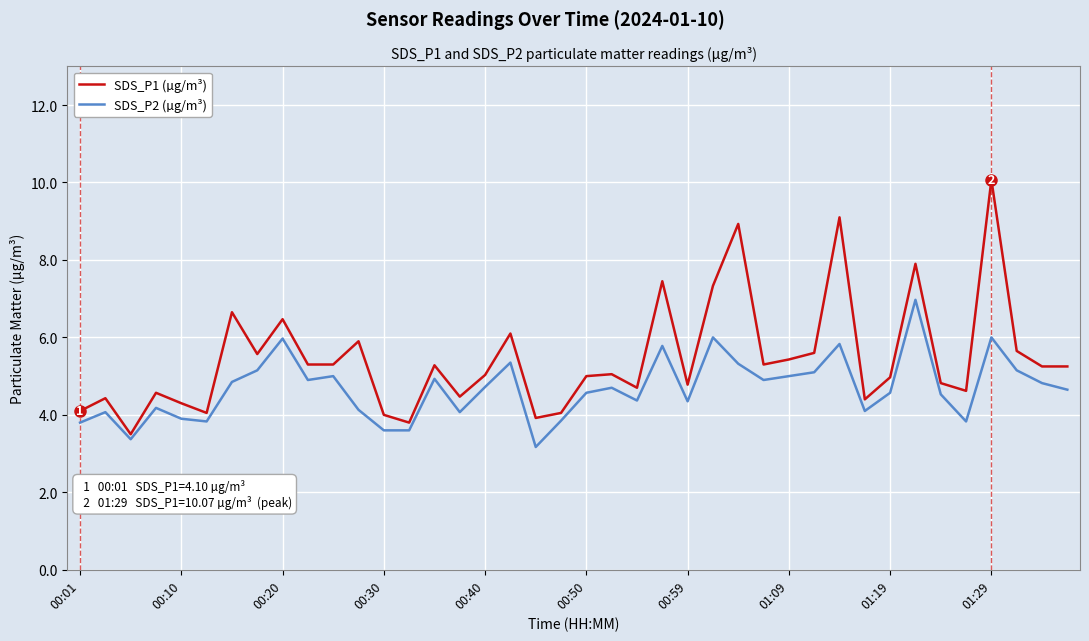

Which series has the largest total across all categories?

SDS_P1 (µg/m³)